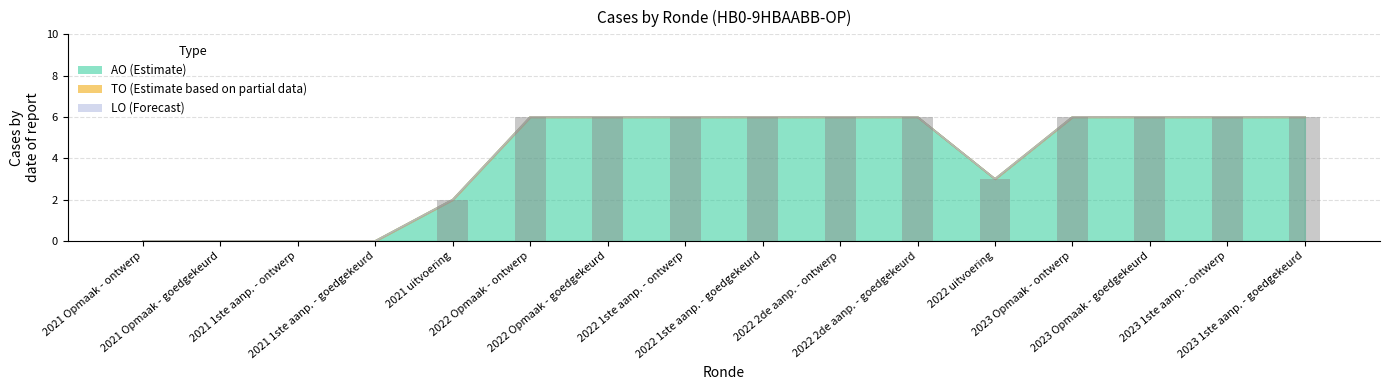

What position from the left is 2021 Opmaak - ontwerp?

1